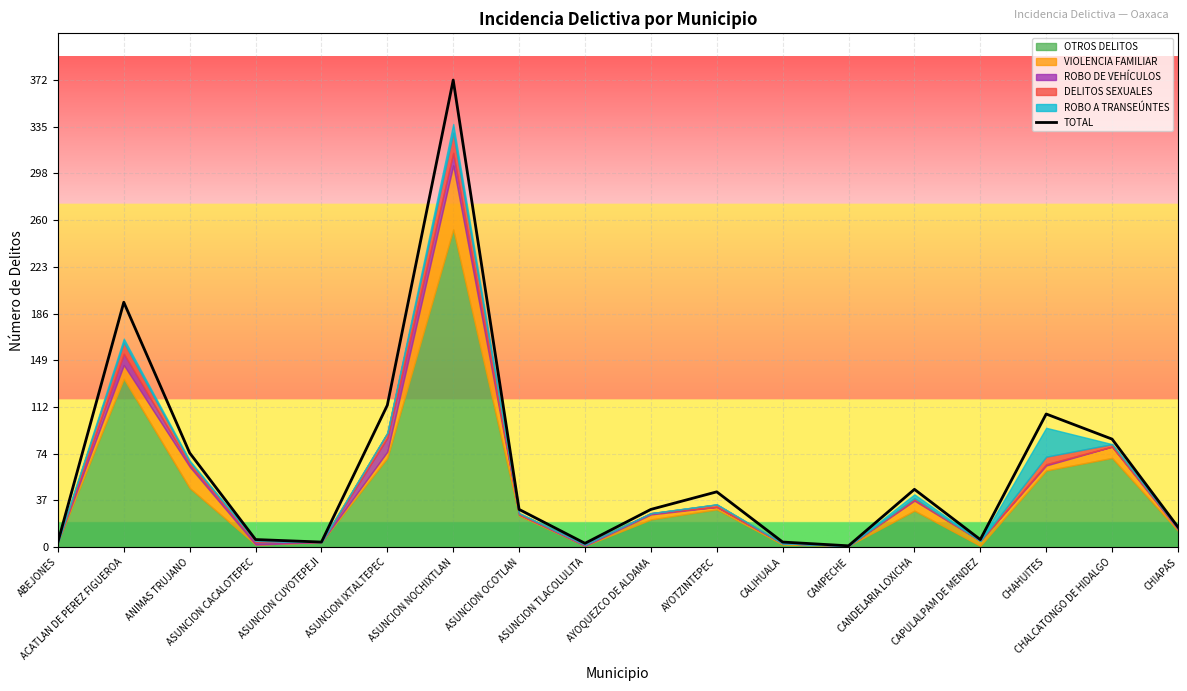

Rank the categories by value from lowest to highest.

CAMPECHE, ASUNCION TLACOLULITA, ABEJONES, ASUNCION CUYOTEPEJI, CALIHUALA, ASUNCION CACALOTEPEC, CAPULALPAM DE MENDEZ, CHIAPAS, ASUNCION OCOTLAN, AYOQUEZCO DE ALDAMA, AYOTZINTEPEC, CANDELARIA LOXICHA, ANIMAS TRUJANO, CHALCATONGO DE HIDALGO, CHAHUITES, ASUNCION IXTALTEPEC, ACATLAN DE PEREZ FIGUEROA, ASUNCION NOCHIXTLAN